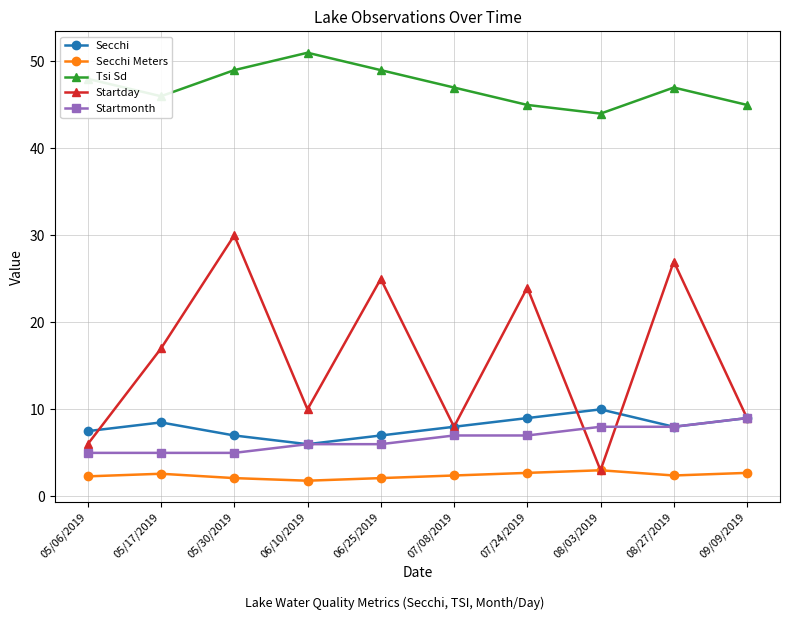

What is the greatest value displayed?

51.0